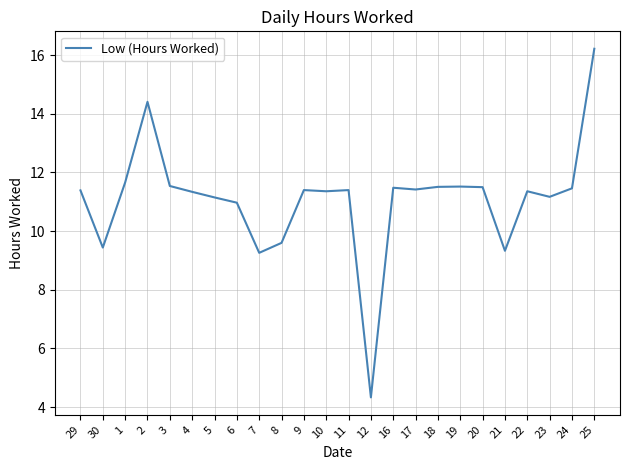

What is the difference between the maximum and minimum values?

11.9